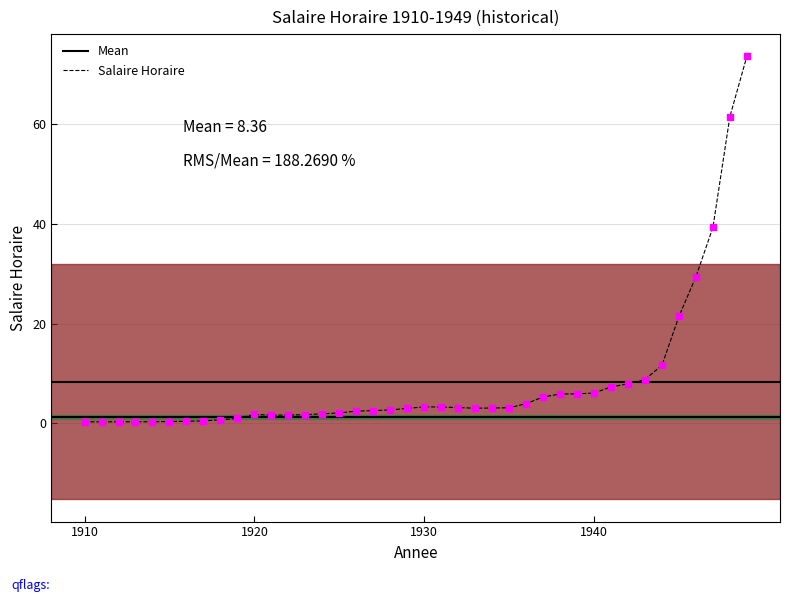

Where is the first local maximum?

1920